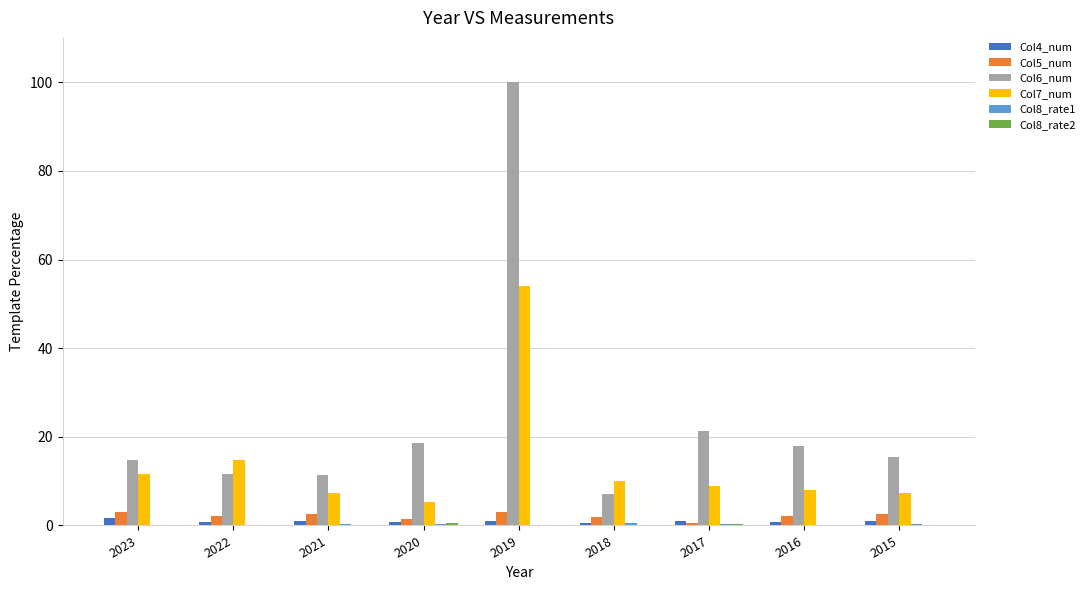

Is it true that Col6_num equals 18.0 at 2016?

True